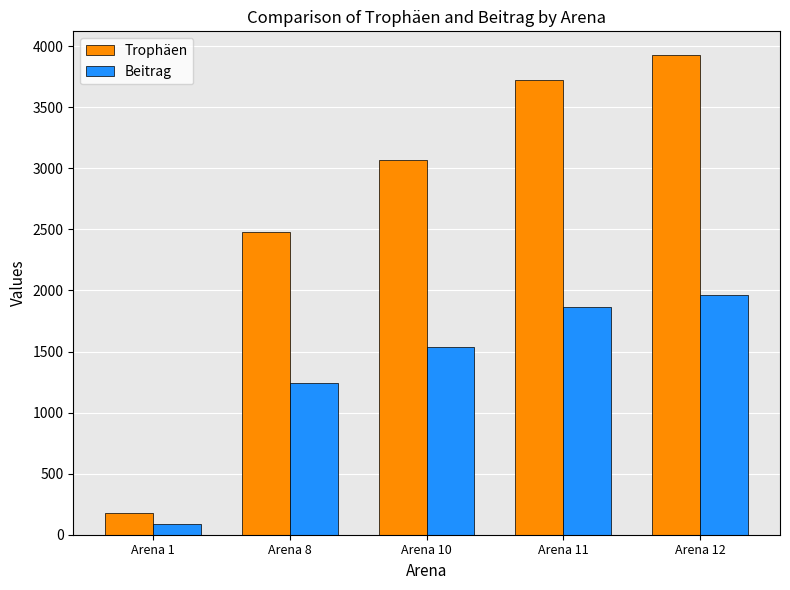

Is the value of Beitrag at Arena 11 greater than the value of Trophäen at Arena 12?

No